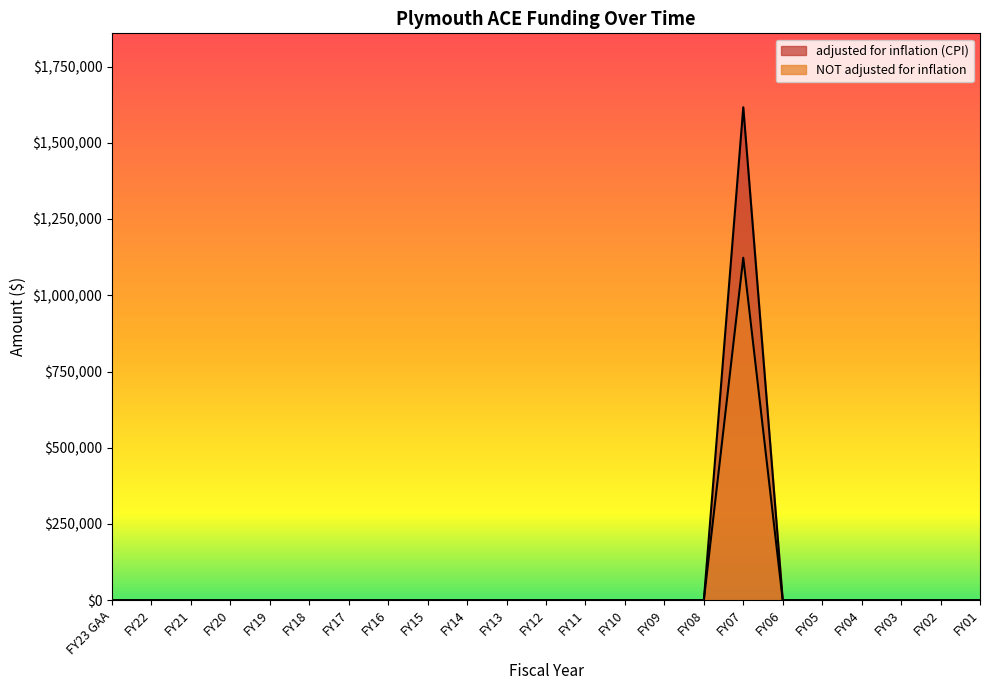

What are all the series names shown in the legend?

adjusted for inflation (CPI), NOT adjusted for inflation